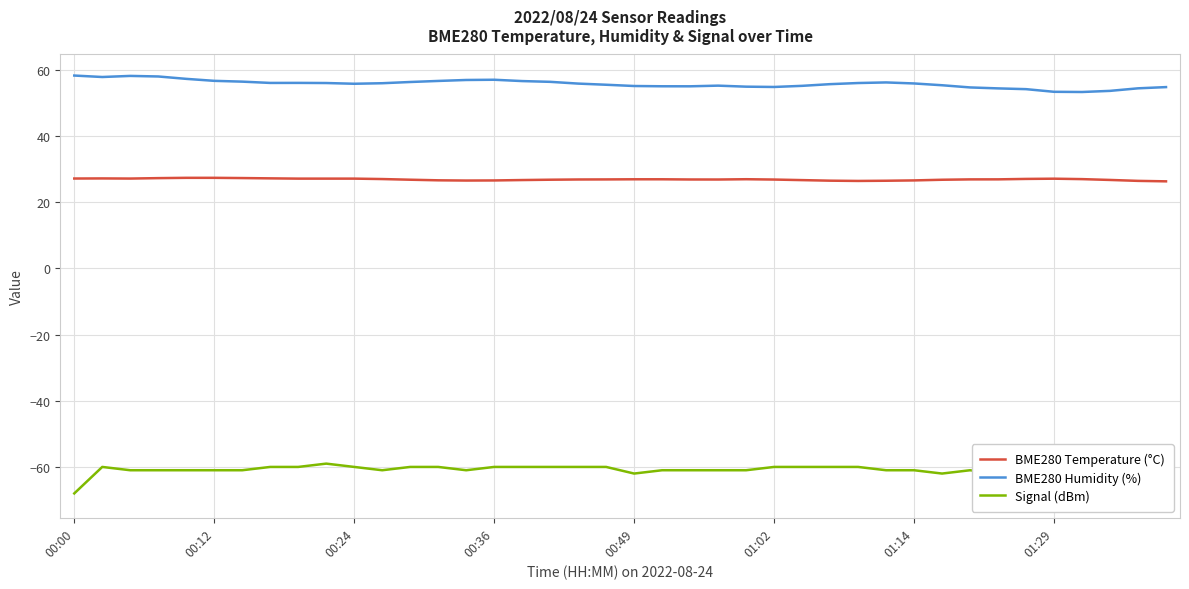

What is the difference between the maximum and minimum values in the Signal (dBm) series?

10.0